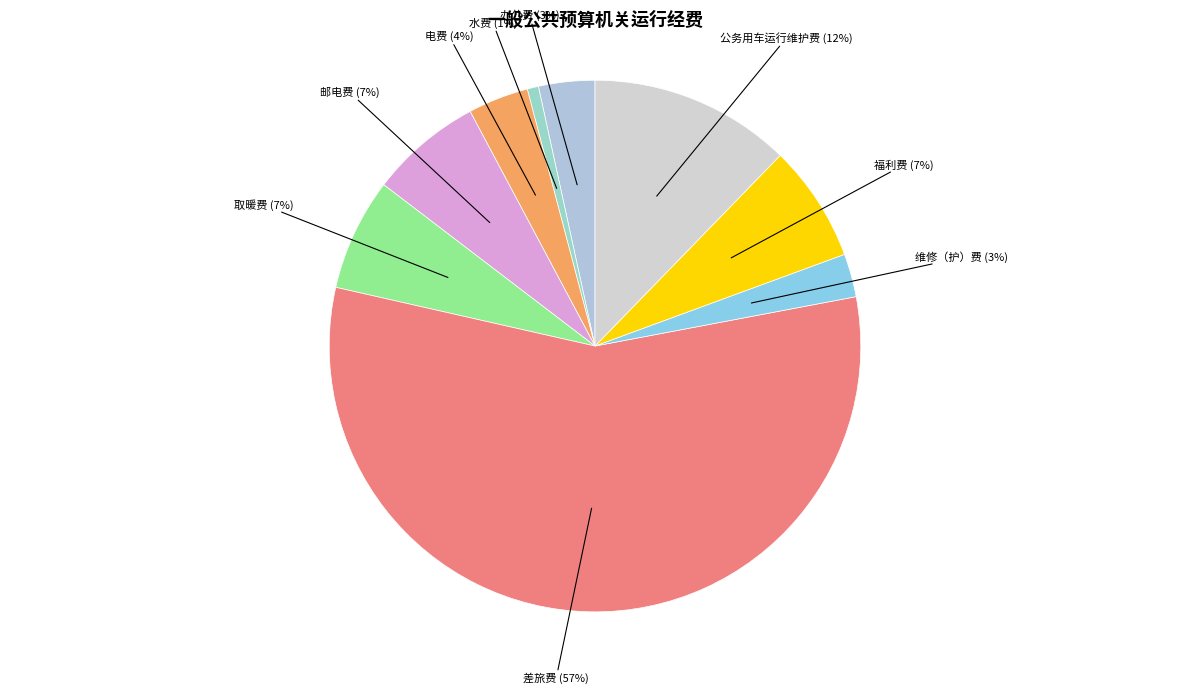

To the nearest percent, what is the difference between the largest and smallest slice percentages?

56%